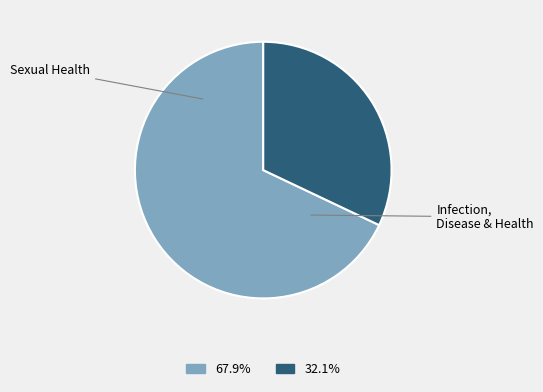

Does any single category account for the majority?

Yes